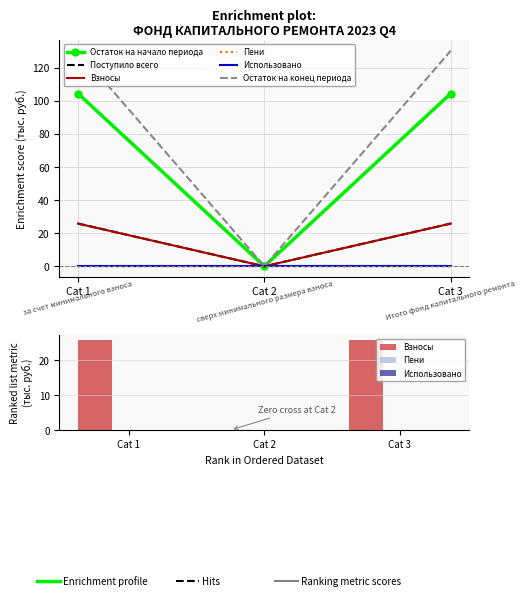

Between Cat 1 and Cat 2, which series saw the biggest shift?

Остаток на конец периода